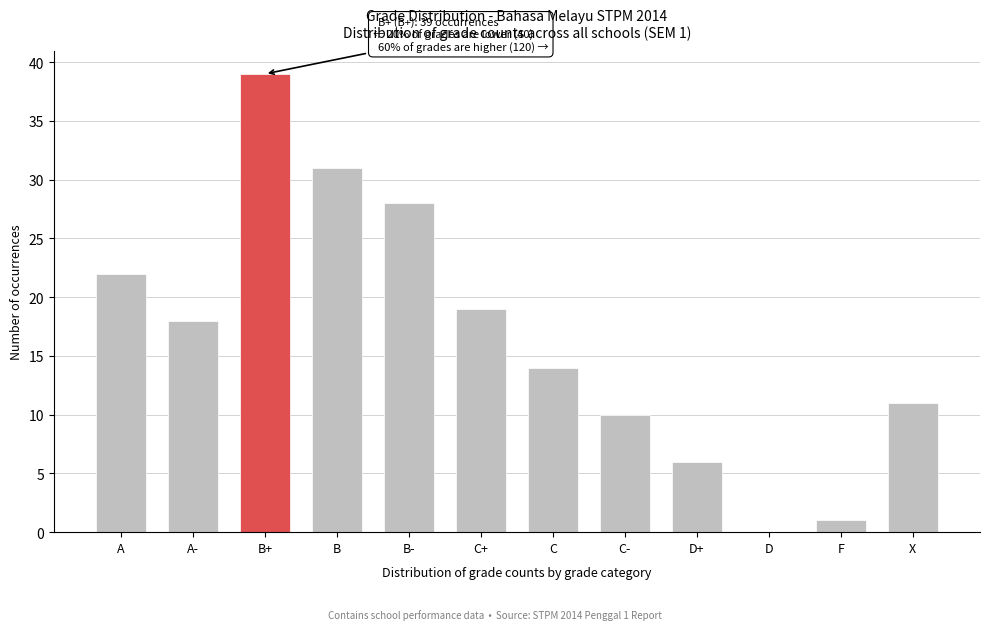

Reading right to left, extract all data points from this chart.

X=11	F=1	D=0	D+=6	C-=10	C=14	C+=19	B-=28	B=31	B+=39	A-=18	A=22